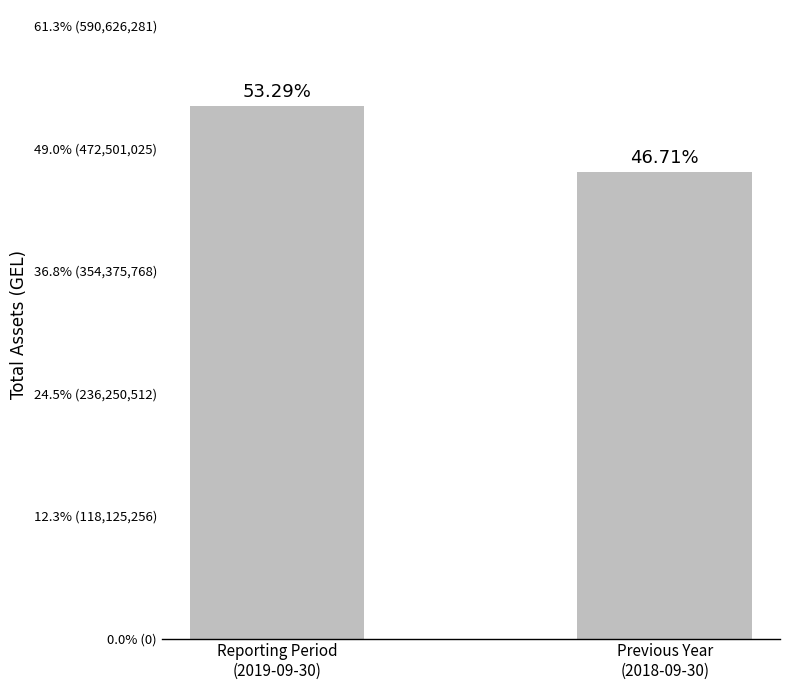

Is it true that the value at Reporting Period
(2019-09-30) is 700758831?

False